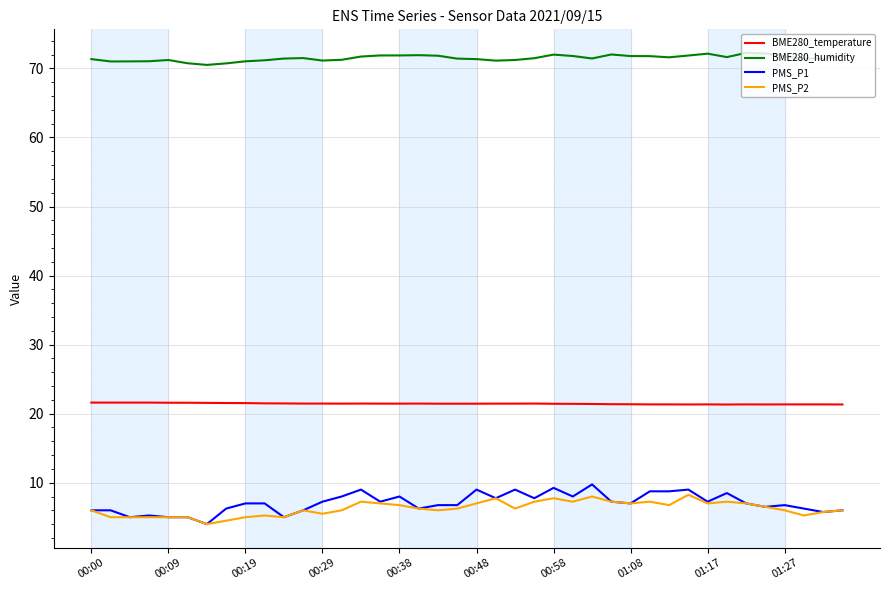

Which series has the largest range (max minus min)?

PMS_P1